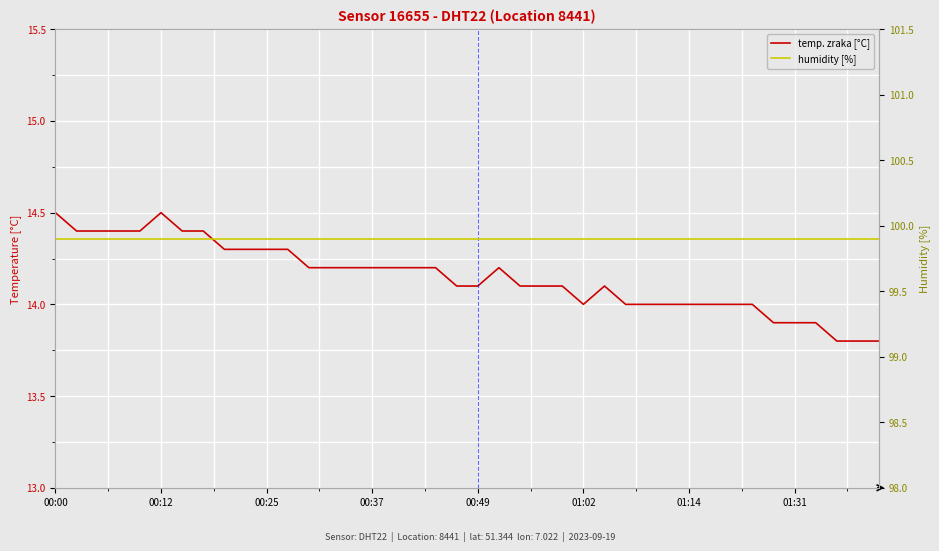

Reading right to left, extract all data points from this chart.

temp. zraka [°C]: 13.8	13.8	13.8	13.9	13.9	13.9	14.0	14.0	14.0	14.0	14.0	14.0	14.0	14.1	14.0	14.1	14.1	14.1	14.2	14.1	14.1	14.2	14.2	14.2	14.2	14.2	14.2	14.2	14.3	14.3	14.3	14.3	14.4	14.4	14.5	14.4	14.4	14.4	14.4	14.5
humidity [%]: 99.9	99.9	99.9	99.9	99.9	99.9	99.9	99.9	99.9	99.9	99.9	99.9	99.9	99.9	99.9	99.9	99.9	99.9	99.9	99.9	99.9	99.9	99.9	99.9	99.9	99.9	99.9	99.9	99.9	99.9	99.9	99.9	99.9	99.9	99.9	99.9	99.9	99.9	99.9	99.9